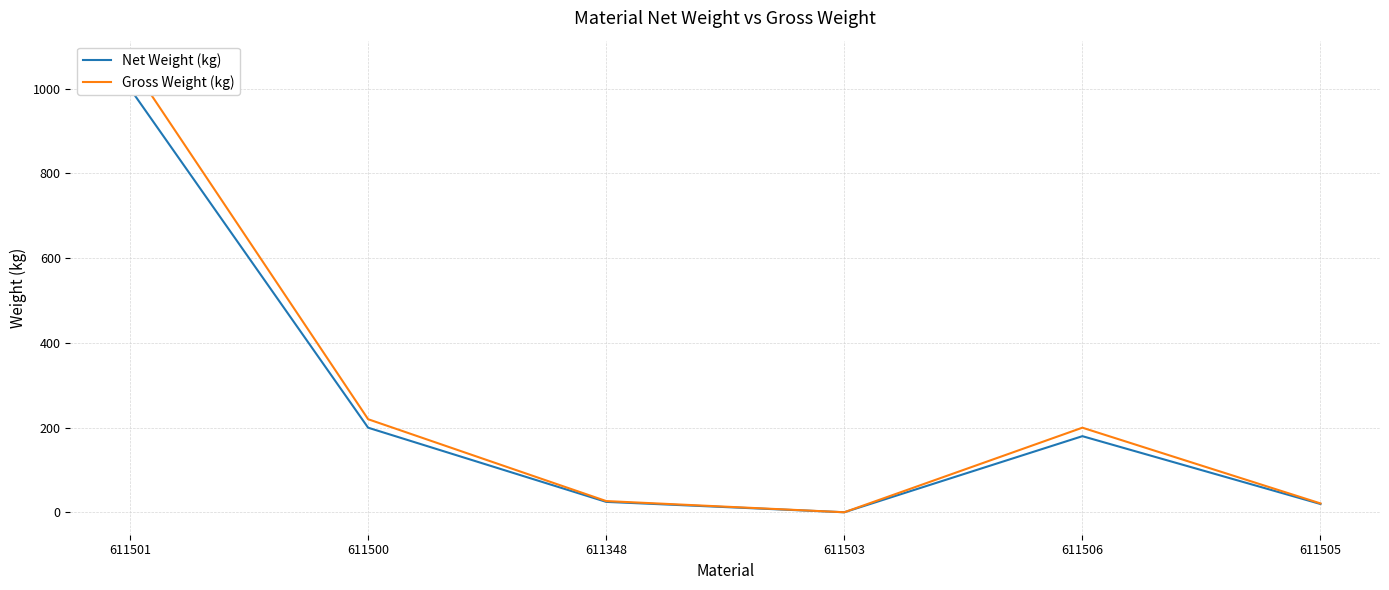

How many data points does each series have?

6